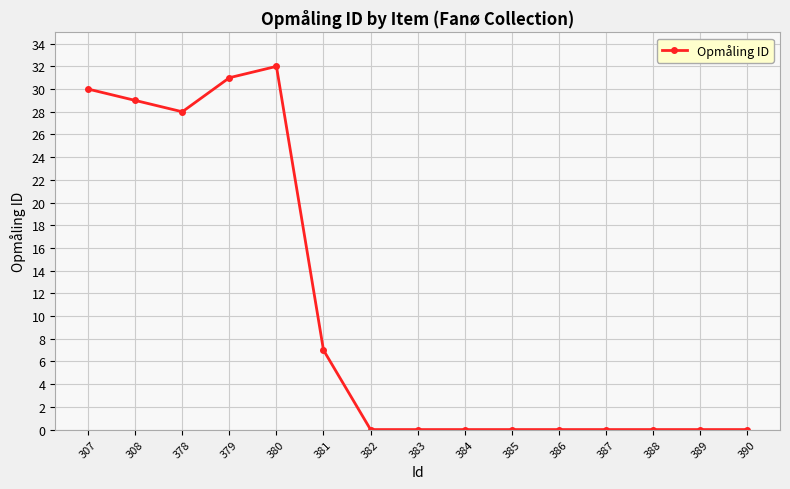

Which label corresponds to the largest value in the chart?

380